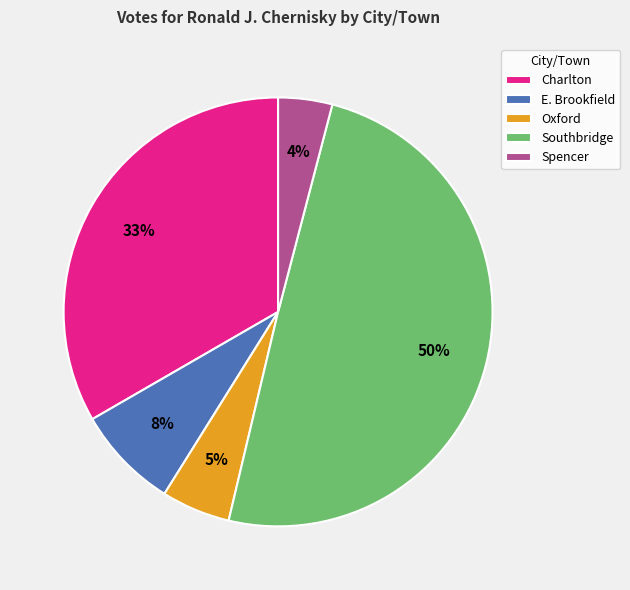

To the nearest percent, what is the difference between the largest and smallest slice percentages?

46%